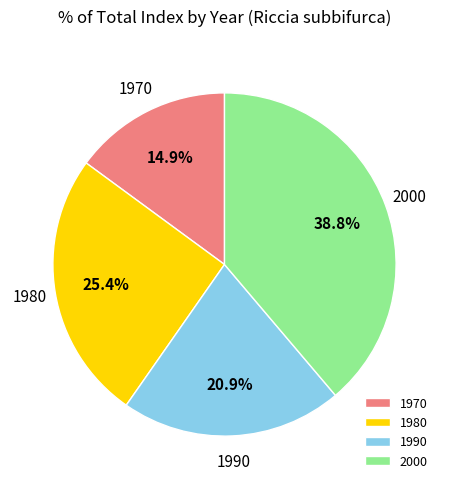

To the nearest percent, what is the average slice percentage?

25%